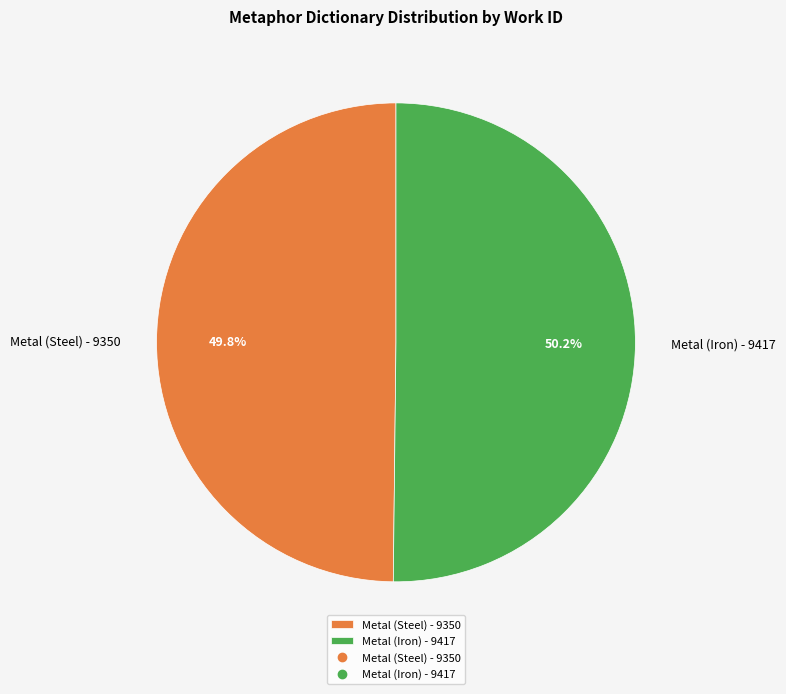

To the nearest percent, what portion does Metal (Steel) - 9350 represent?

50%